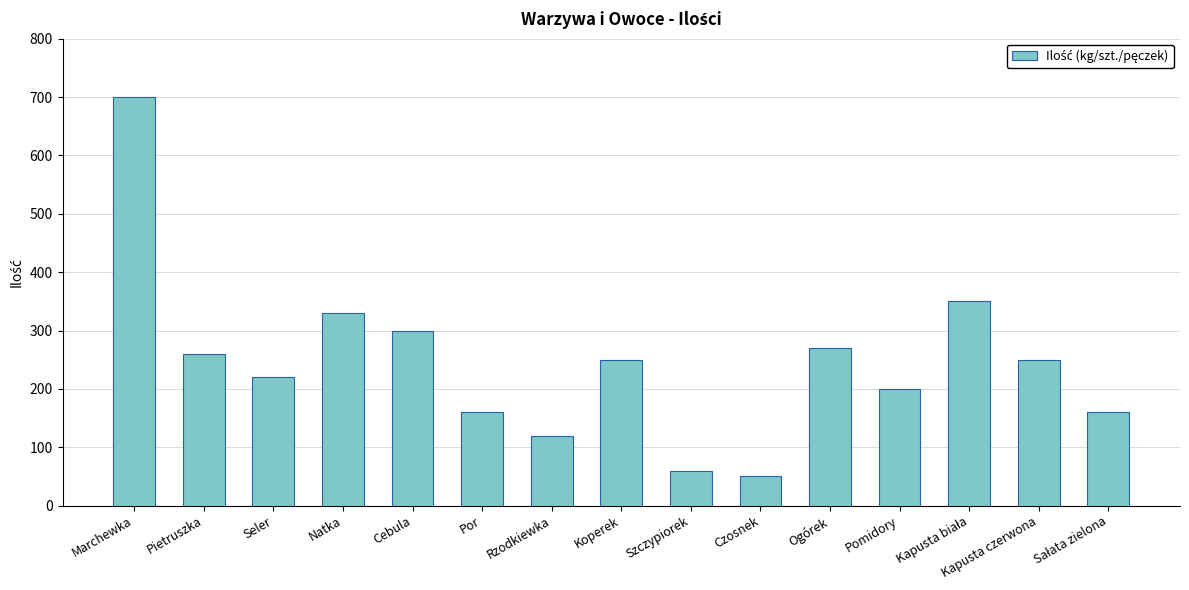

What is the difference between the values at Ogórek and Cebula?

30